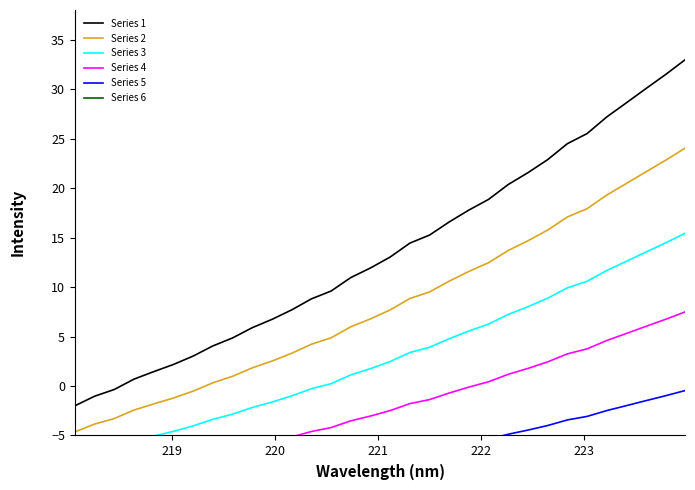

True or false: Series 2 and Series 1 intersect in this chart.

False